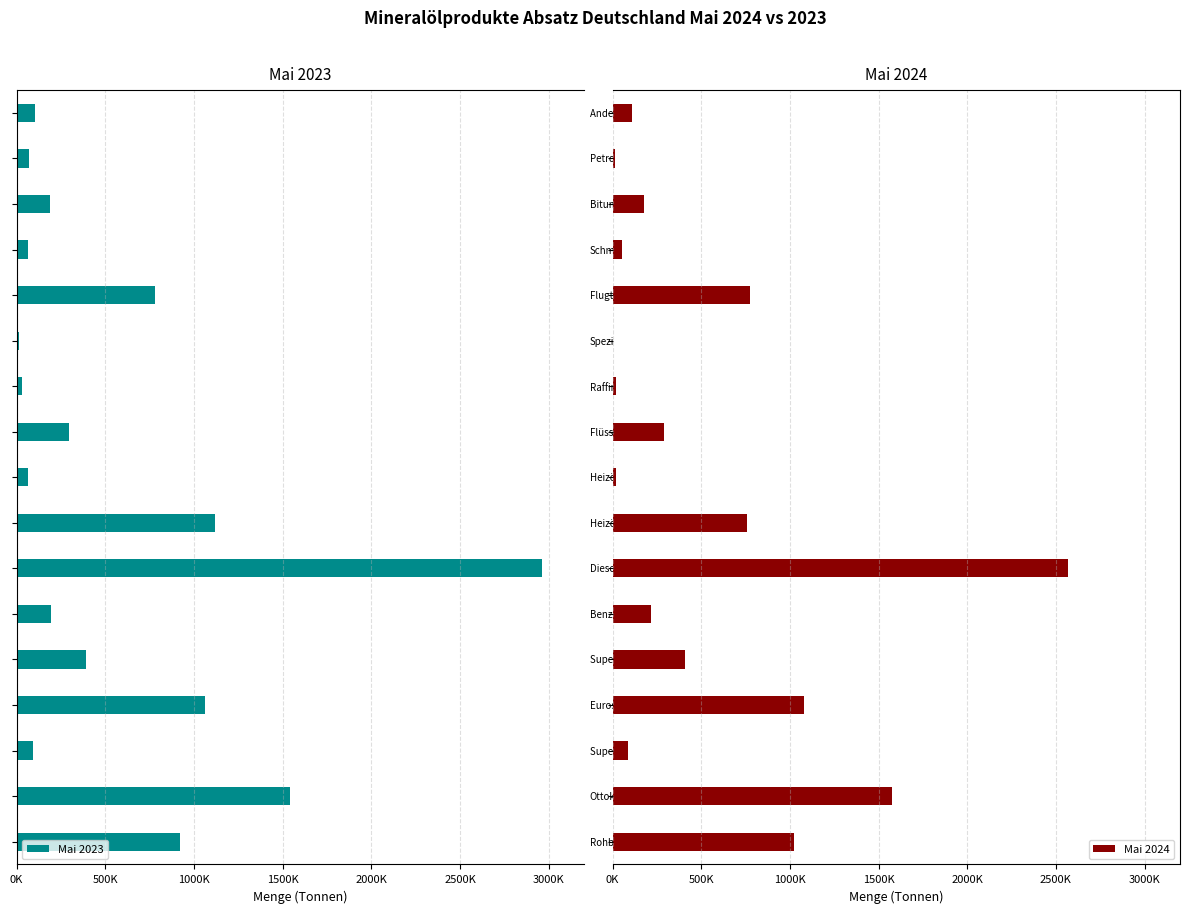

What is the highest value of the Mai 2024 series?

2567049